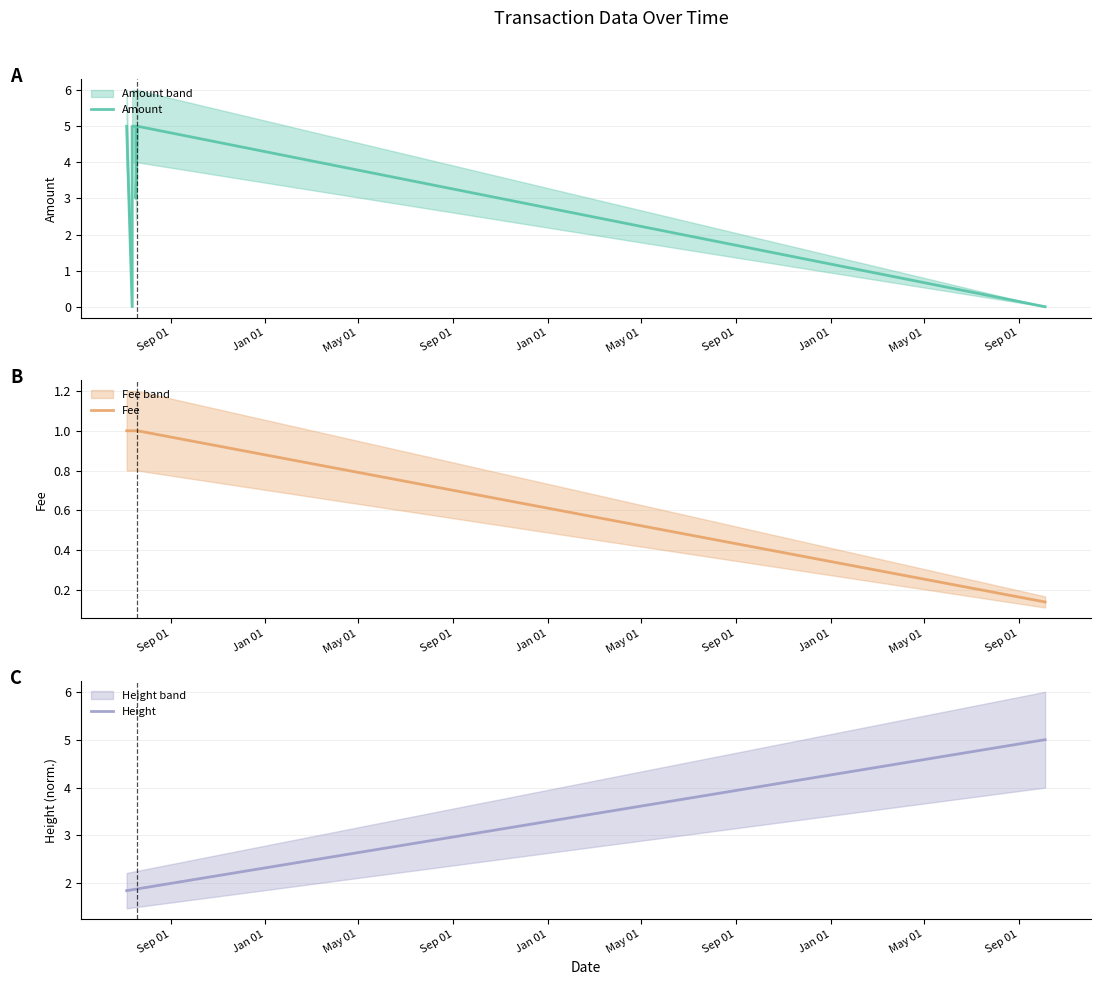

List the series in order of their peak value, highest first.

Amount, Height, Fee